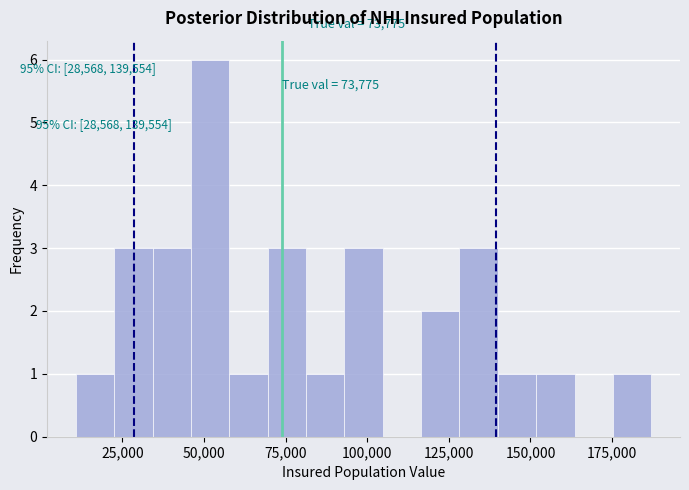

Read against the x-axis, roughly where is the centre of the tallest bar?

50000